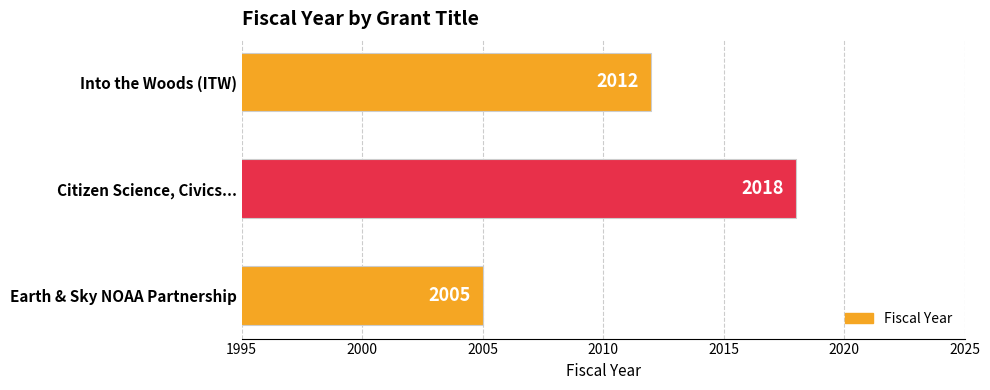

At which label is the value closest to 2011?

Into the Woods (ITW)